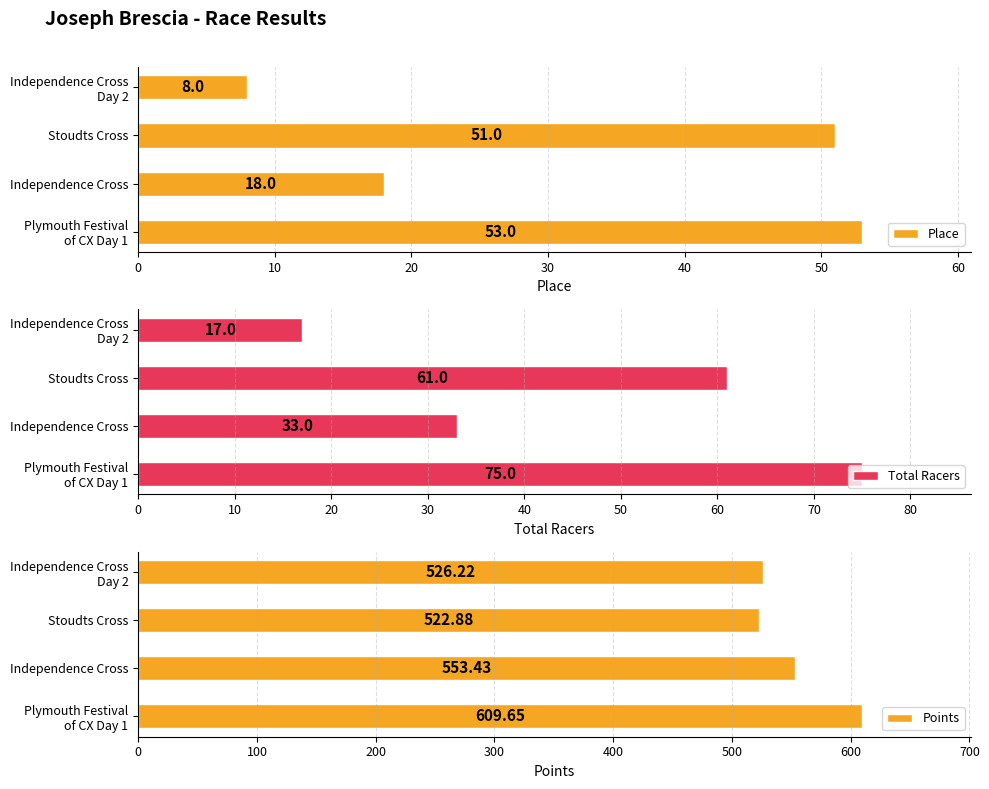

Rank the series by their maximum value, from highest to lowest.

Points, Total Racers, Place